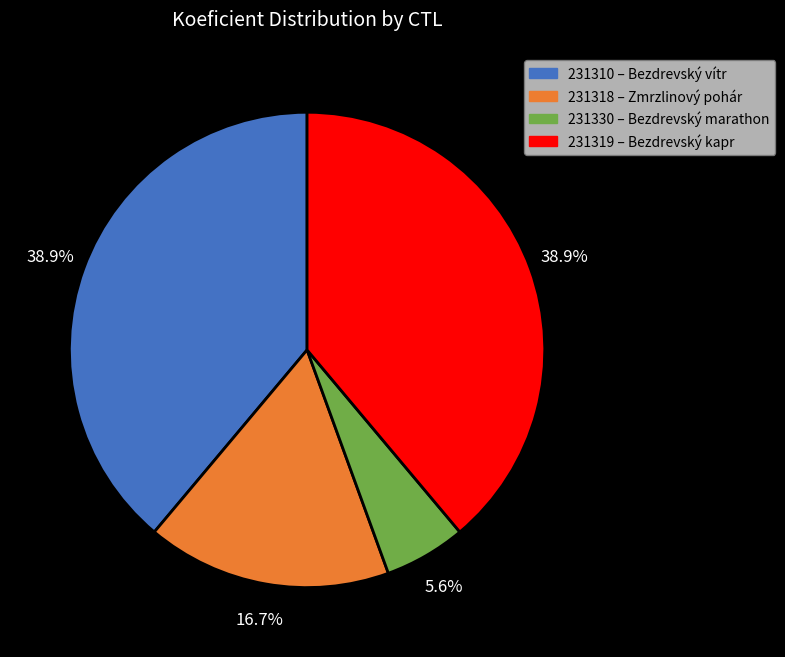

What percentage is the 231310 slice, to the nearest percent?

39%